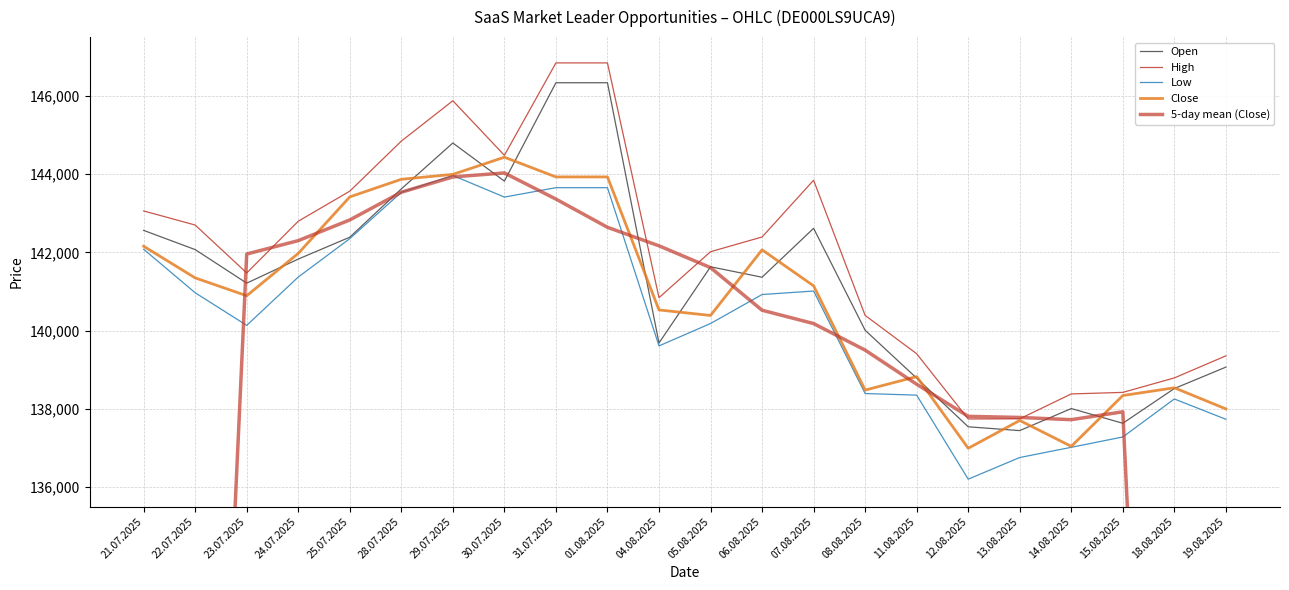

What is the approximate value of Close at 18.08.2025?

138539.0